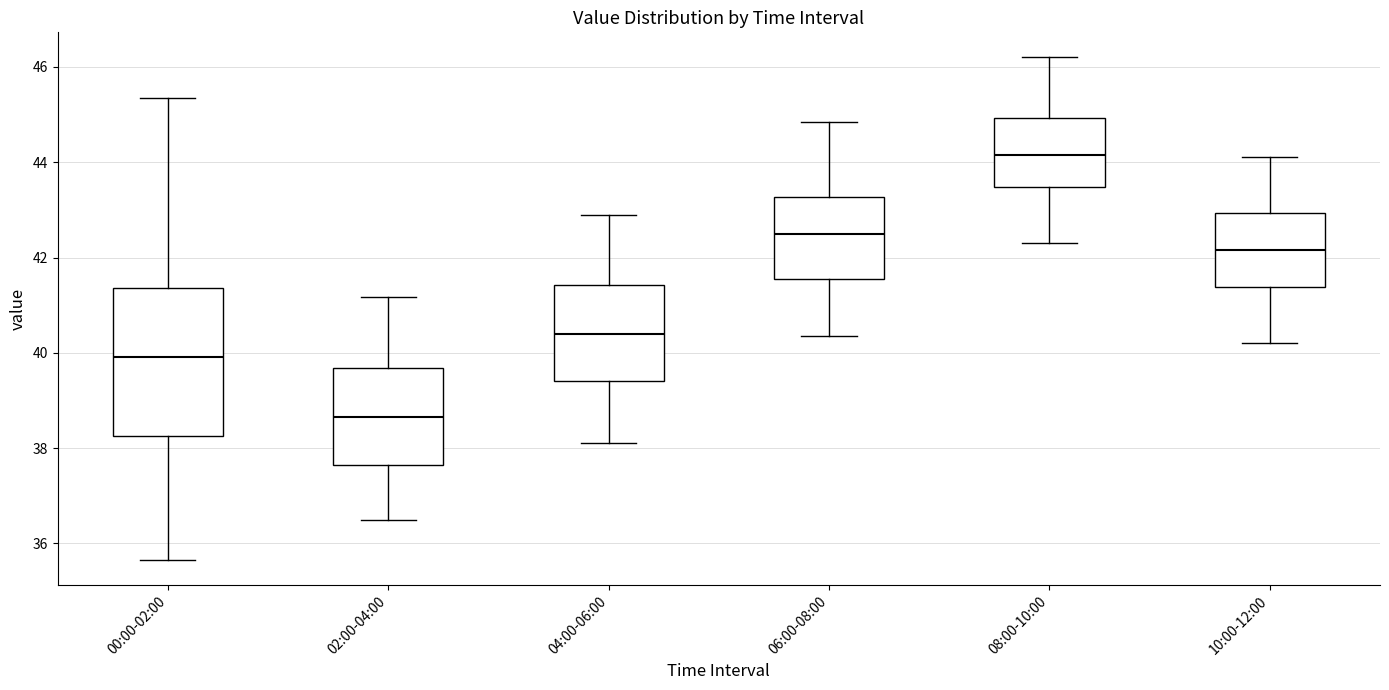

Reading left to right, read every box against the y-axis: the position of its median line, the range the box covers, and the ends of its whiskers. The values are not printed on the chart, so give them approximately, as read against the axis.

00:00-02:00: median 40.0, box 38.2 to 41.4, whiskers 35.6 to 45.4
02:00-04:00: median 38.6, box 37.6 to 39.6, whiskers 36.4 to 41.2
04:00-06:00: median 40.4, box 39.4 to 41.4, whiskers 38.2 to 43.0
06:00-08:00: median 42.6, box 41.6 to 43.2, whiskers 40.4 to 44.8
08:00-10:00: median 44.2, box 43.4 to 45.0, whiskers 42.4 to 46.2
10:00-12:00: median 42.2, box 41.4 to 43.0, whiskers 40.2 to 44.2